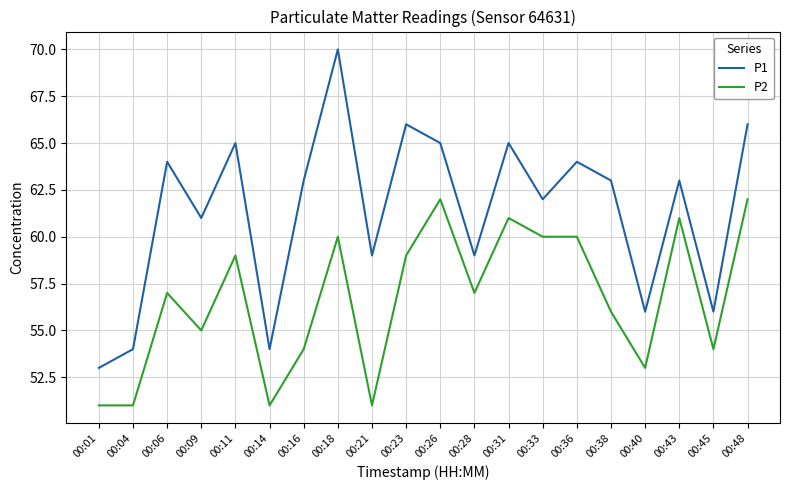

At which category does the chart reach its peak across all series?

00:18